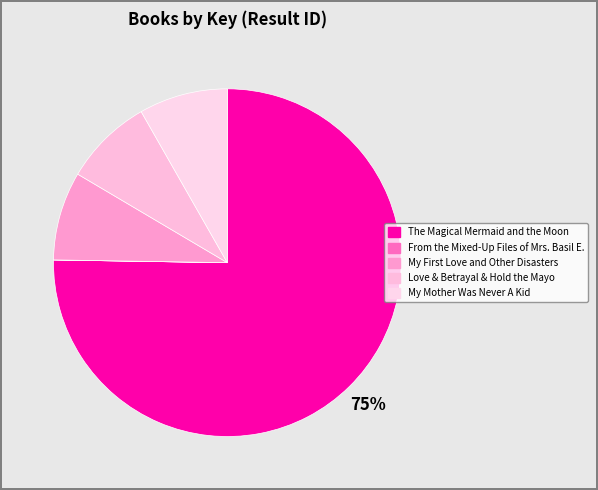

How many segments does this pie chart have?

5